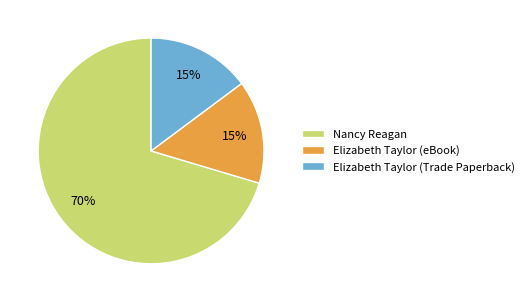

Which has a higher value, Nancy Reagan or Elizabeth Taylor (Trade Paperback)?

Nancy Reagan